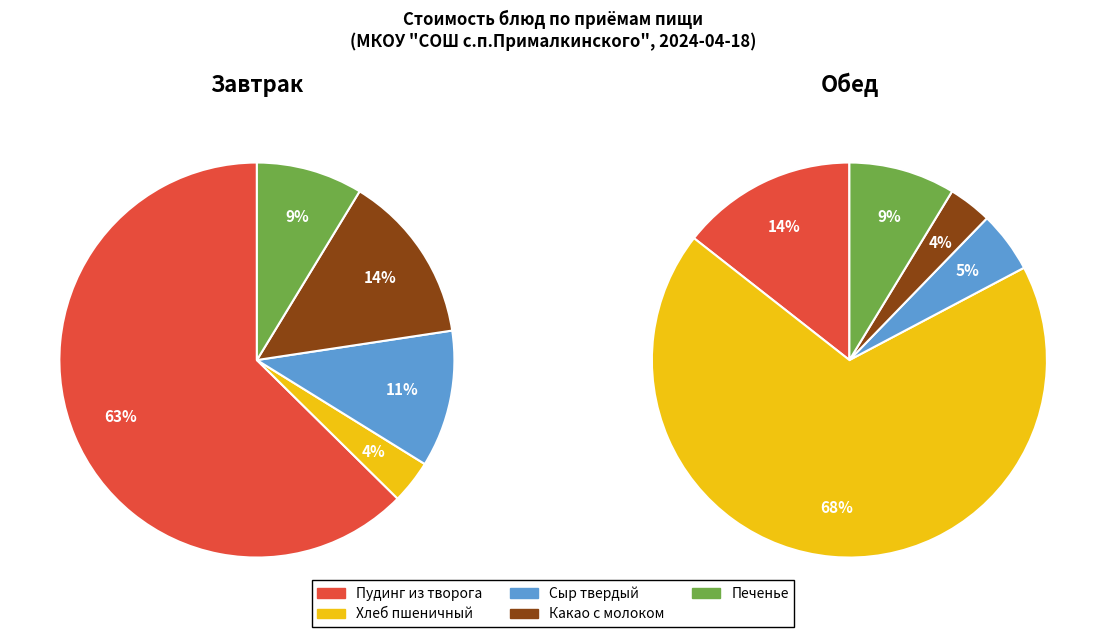

To the nearest percent, what is the average slice percentage?

20%